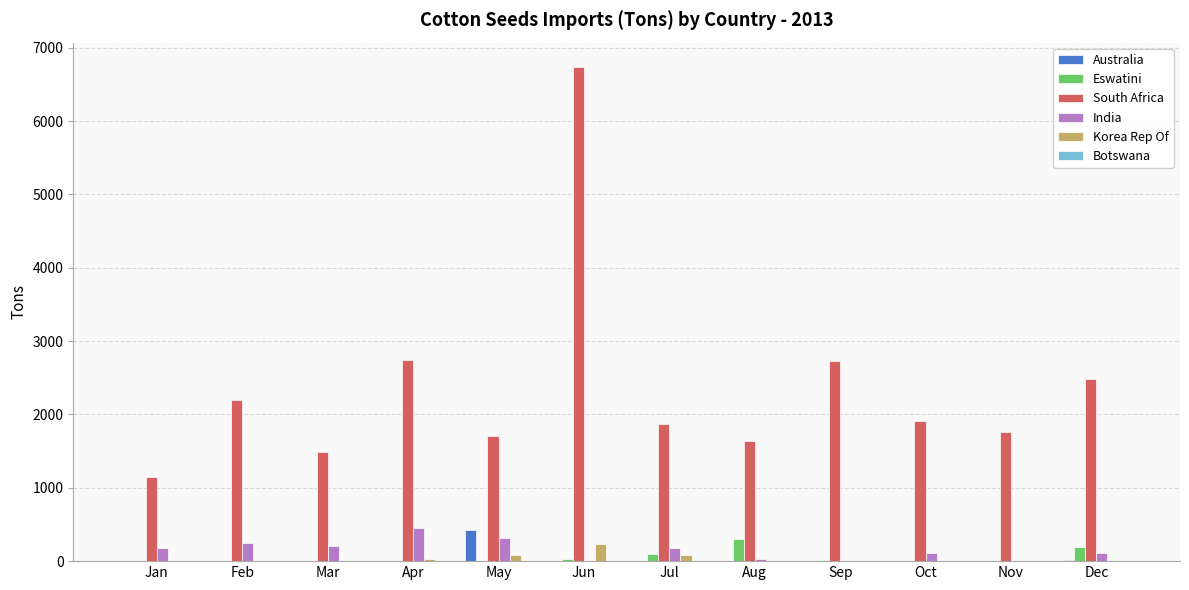

At which category is the sum across all series the highest?

Jun